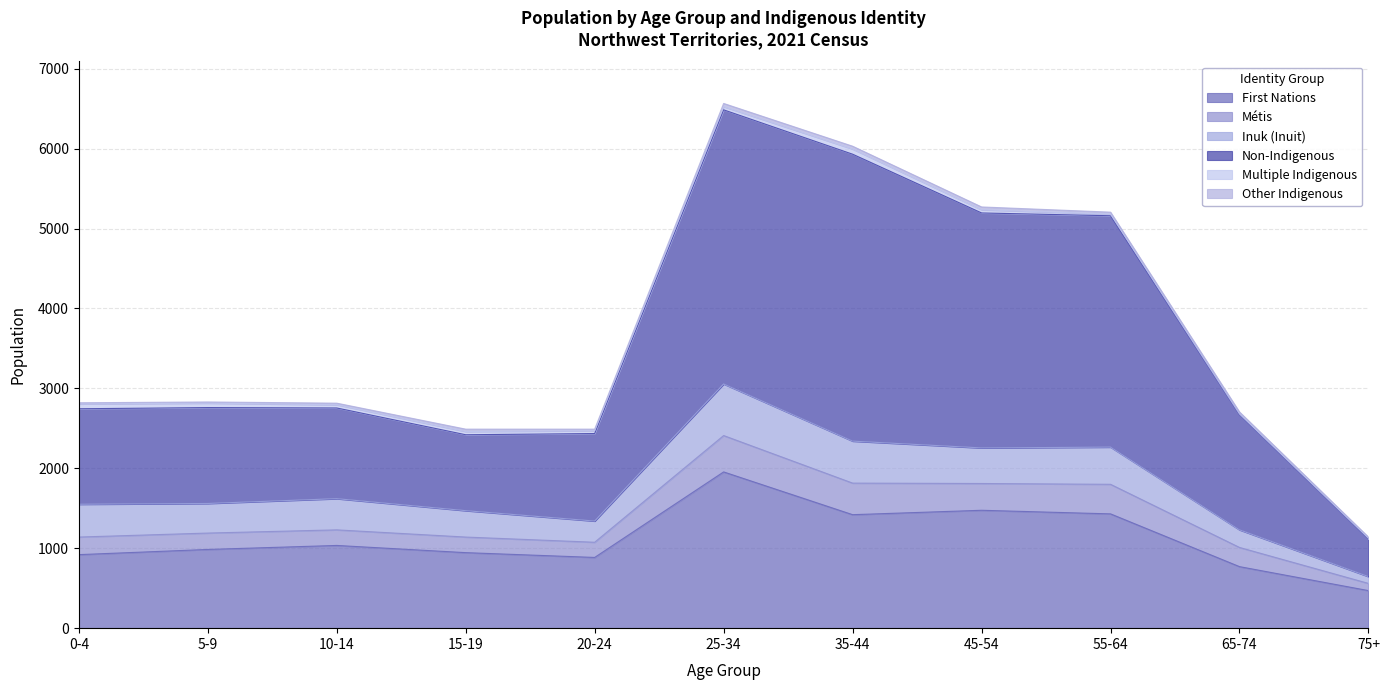

What is the smallest value displayed?

470